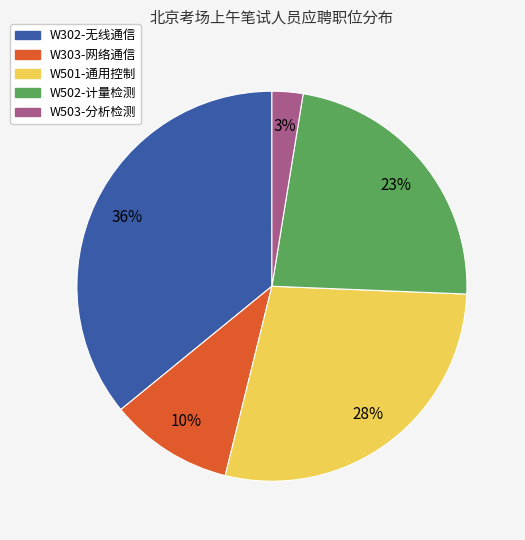

To the nearest percent, what is the combined percentage of W502-计量检测 and W503-分析检测?

26%